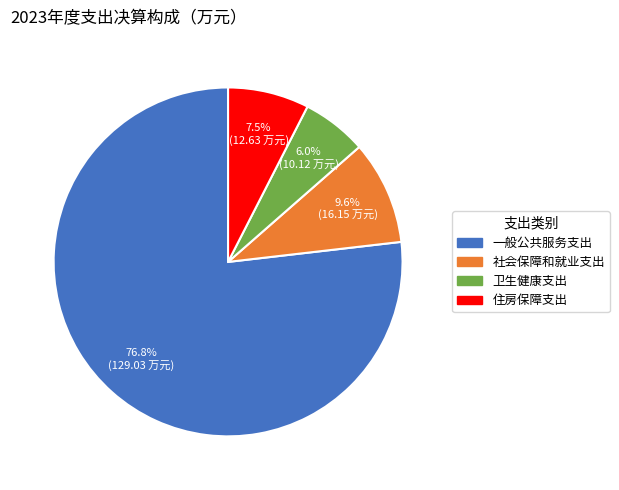

To the nearest percent, what is the average slice percentage?

25%